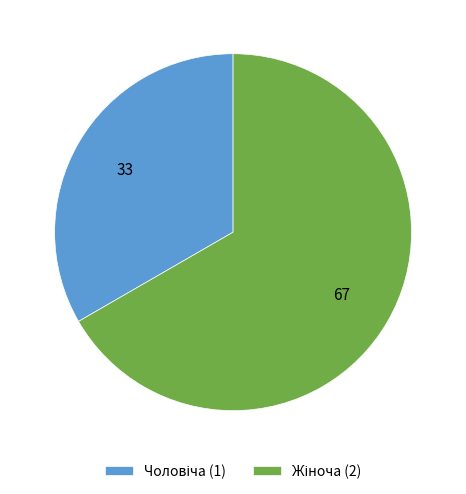

Is there a majority slice in this chart?

Yes